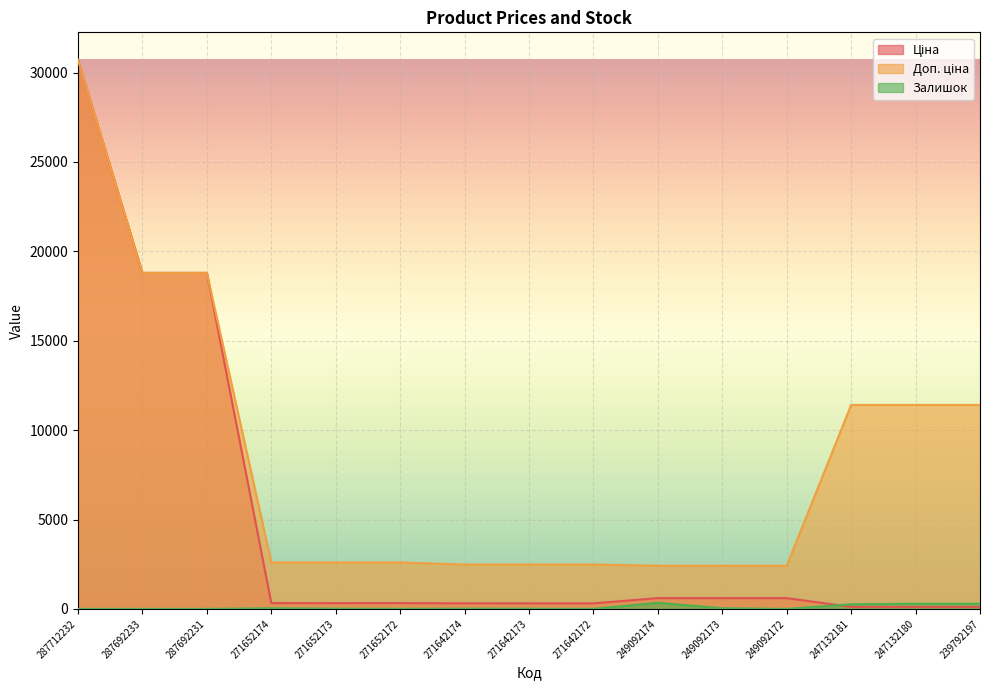

Reading left to right, what are all the values shown in this chart?

Ціна: 287712232=30717.1	287692233=18796.8	287692231=18796.8	271652174=324.8	271652173=324.8	271652172=324.8	271642174=310.3	271642173=310.3	271642172=310.3	249092174=603.7	249092173=603.7	249092172=603.7	247132181=114.1	247132180=114.1	239792197=114.1
Доп. ціна: 287712232=30717.1	287692233=18796.8	287692231=18796.8	271652174=2598.3	271652173=2598.3	271652172=2598.3	271642174=2482.4	271642173=2482.4	271642172=2482.4	249092174=2414.8	249092173=2414.8	249092172=2414.8	247132181=11410.0	247132180=11410.0	239792197=11410.0
Залишок: 287712232=0.0	287692233=0.0	287692231=0.0	271652174=35.0	271652173=15.0	271652172=4.0	271642174=12.0	271642173=10.0	271642172=4.0	249092174=341.0	249092173=38.0	249092172=0.0	247132181=260.0	247132180=290.0	239792197=289.0